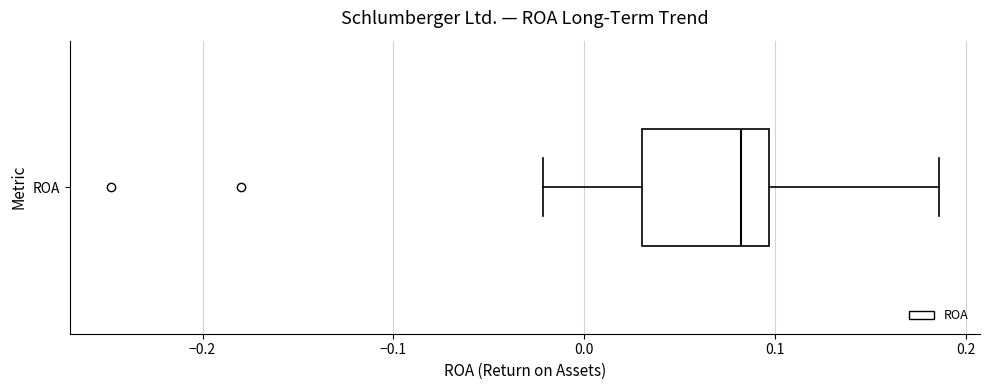

Read this box plot against the x-axis: the position of the median line, the range covered by the box, and the ends of both whiskers. The values are not printed on the chart, so give them approximately, as read against the axis.

median 0.08, box 0.03 to 0.10, whiskers -0.02 to 0.19